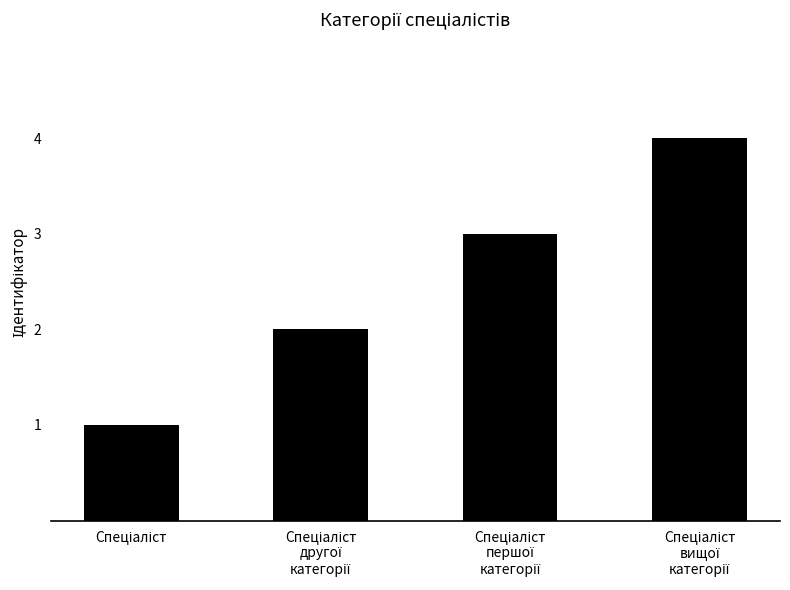

What is the difference between the maximum and minimum values?

3